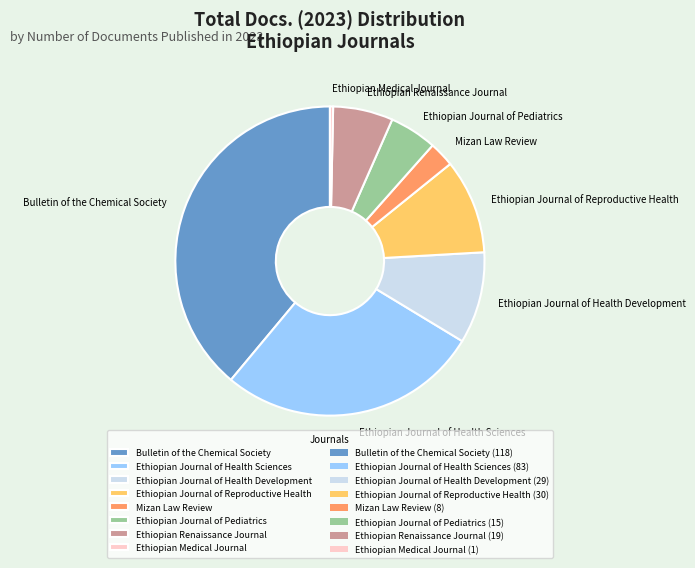

What is the smallest slice in the pie chart?

Ethiopian Medical Journal